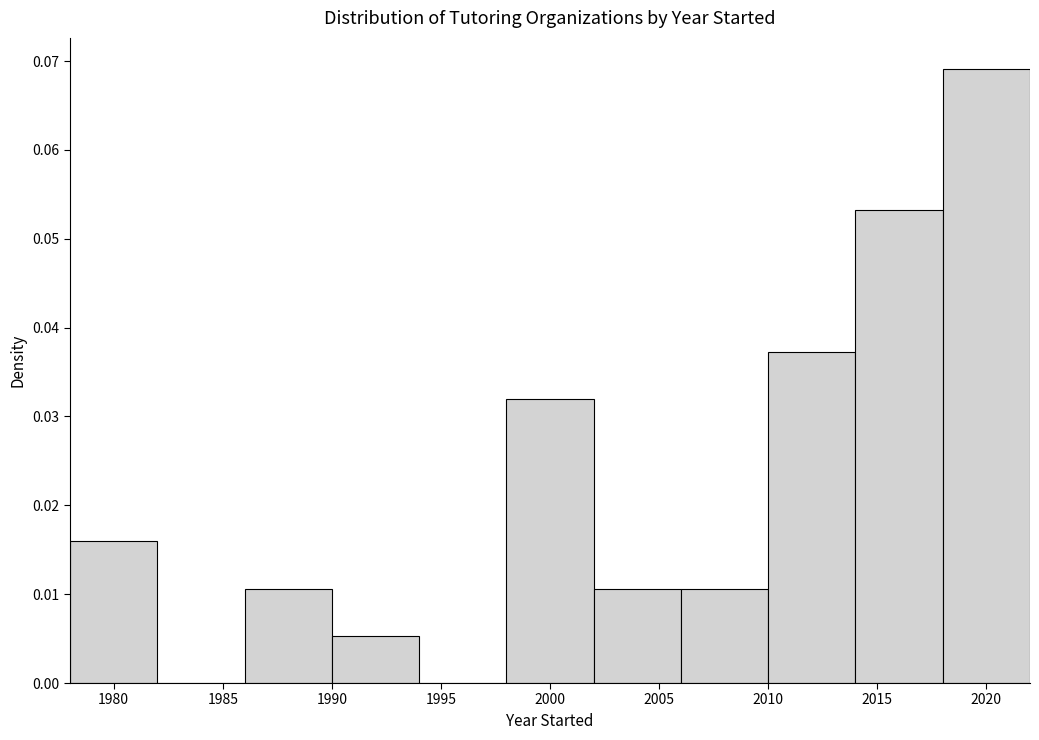

What is the height of the bar covering 2006 to 2010 on the x-axis? The values are not printed on the chart, so give them approximately, as read against the axis.

0.011